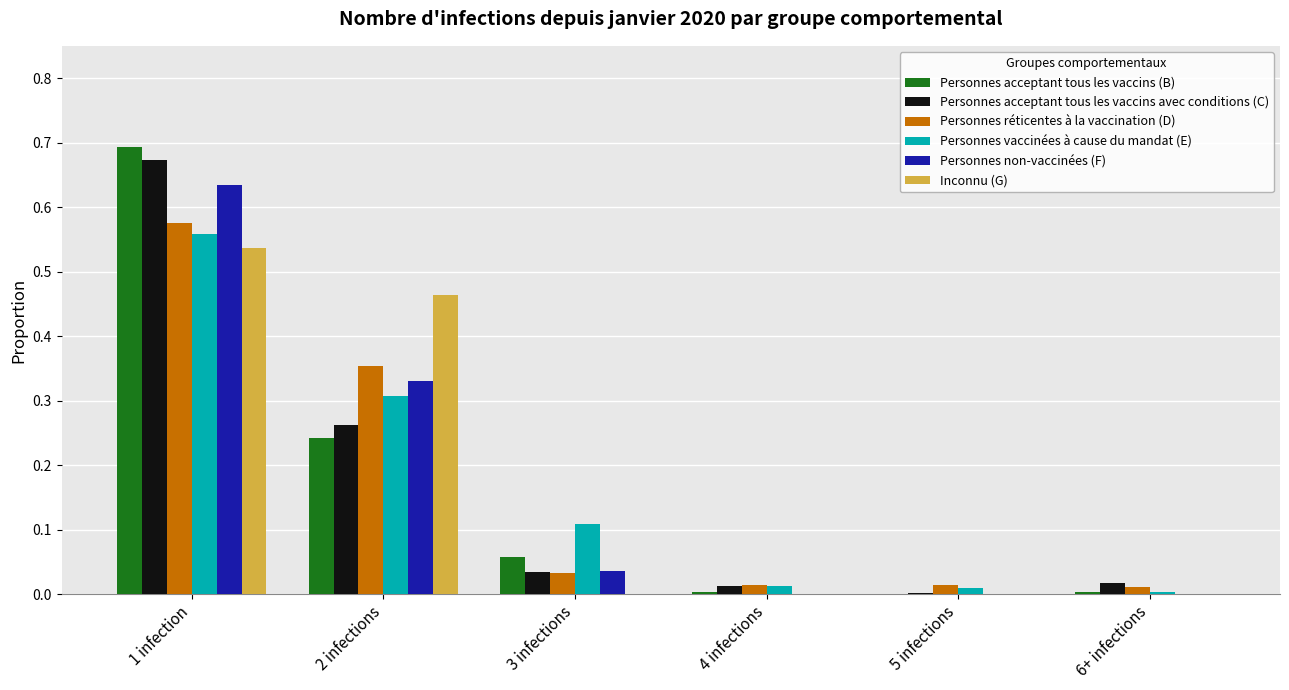

What is the sum of all Personnes acceptant tous les vaccins (B) values?

1.0